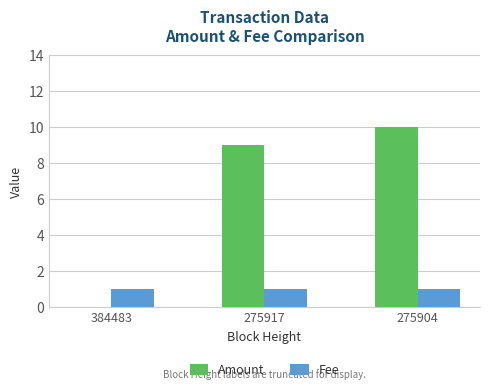

How many groups of bars are there?

3